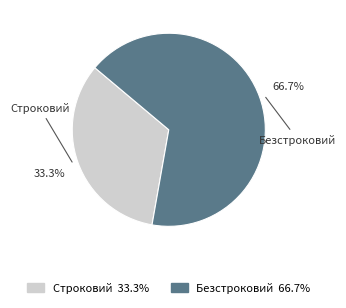

How many slices are in this pie chart?

2